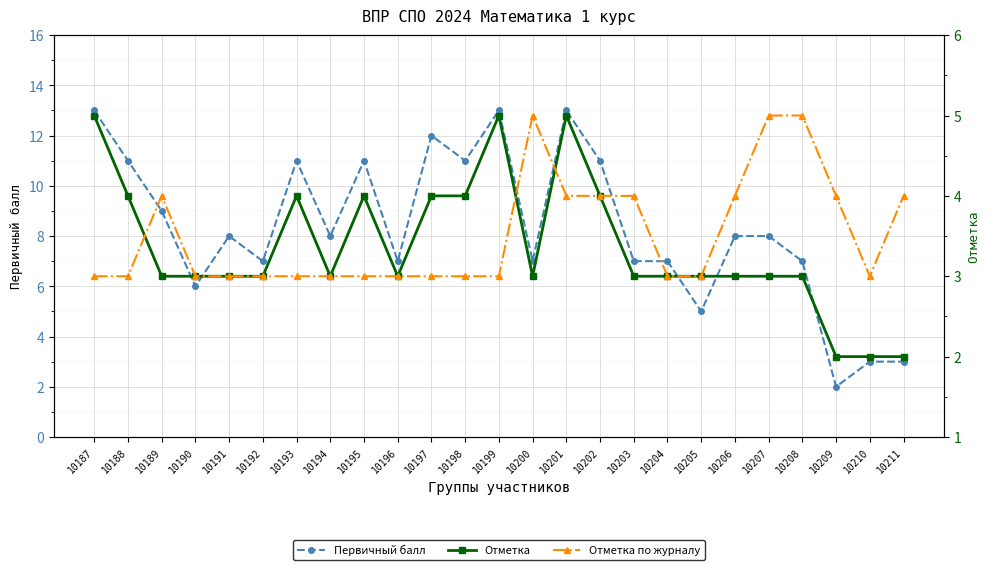

What are all the series names shown in the legend?

Первичный балл, Отметка, Отметка по журналу